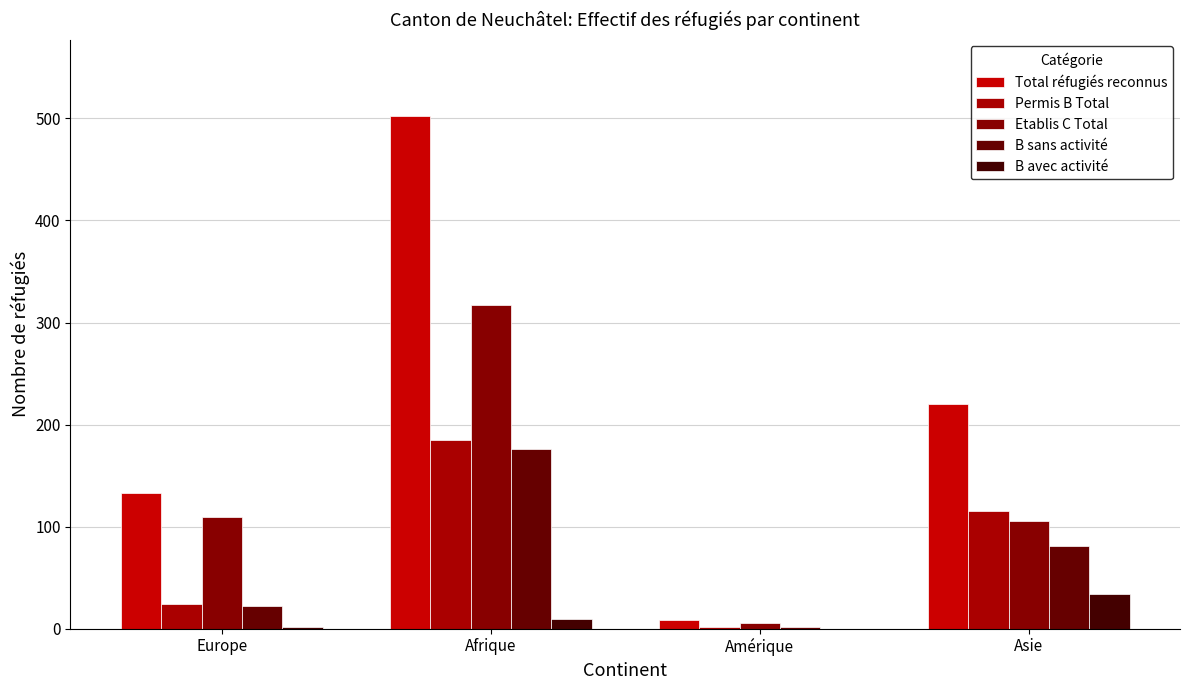

At how many categories does at least one series exceed 84?

3